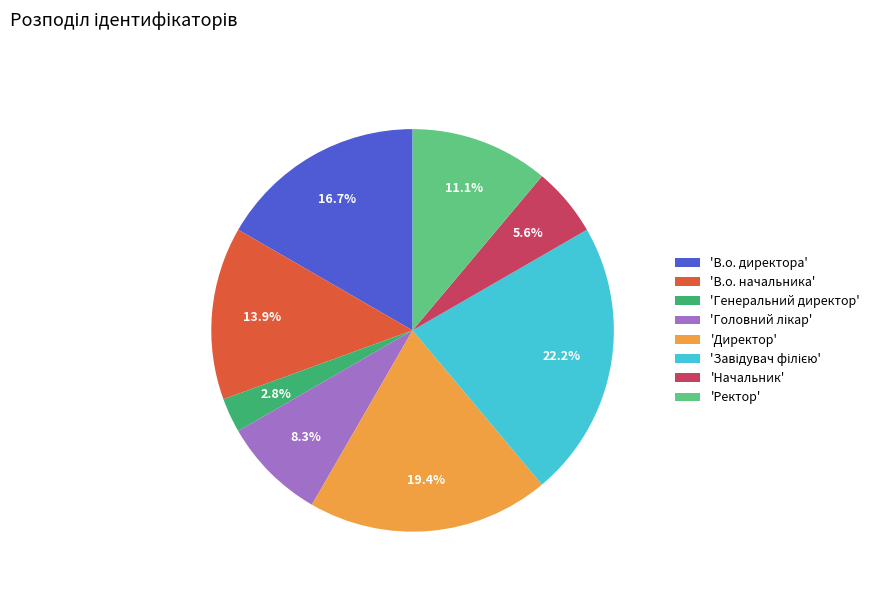

What is the smallest slice in the pie chart?

'Генеральний директор'